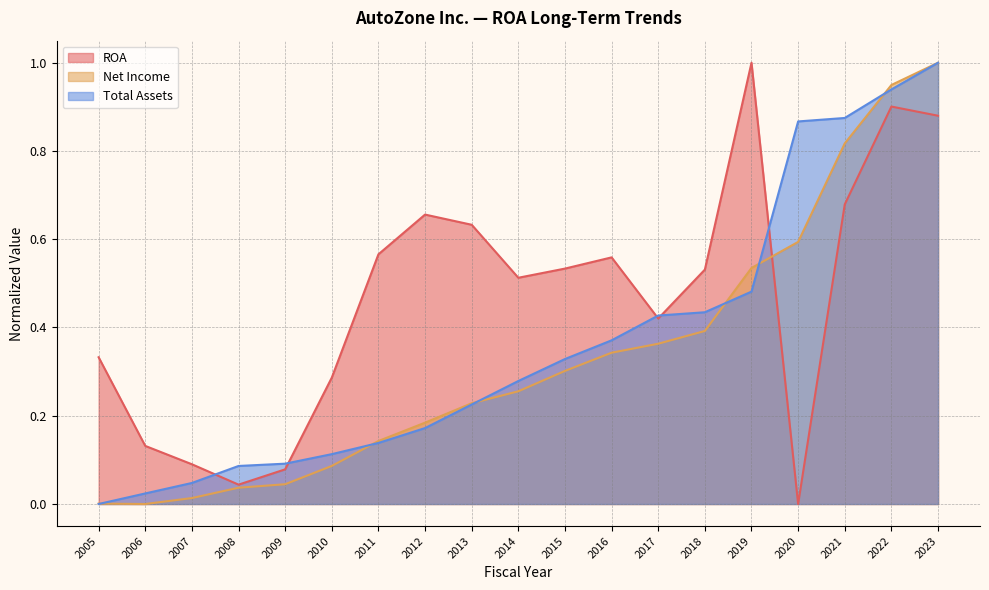

What is the highest value of the Total Assets series?

1.0